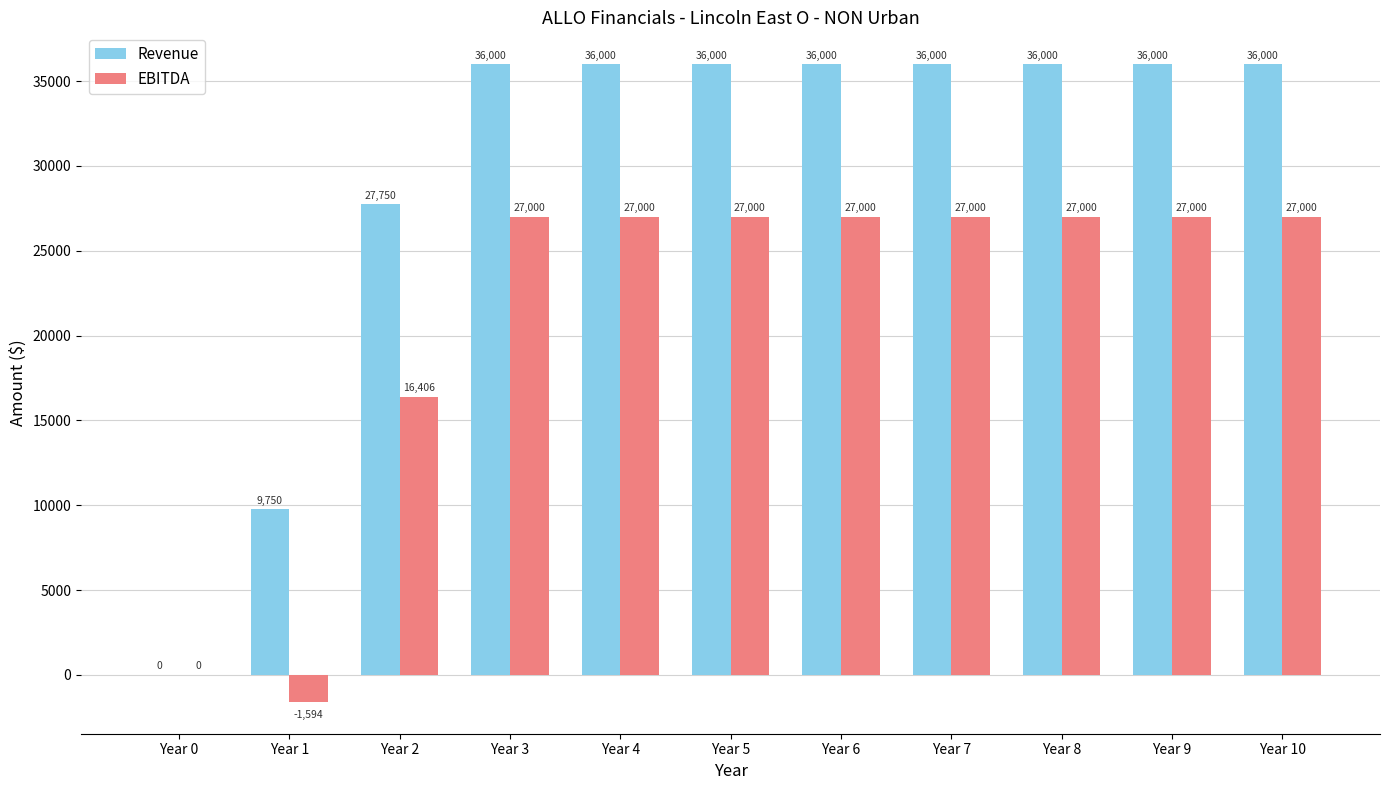

How many categories are shown in the chart?

11